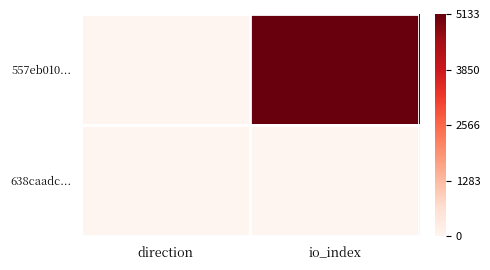

What is the difference between the highest and lowest values at io_index?

5124